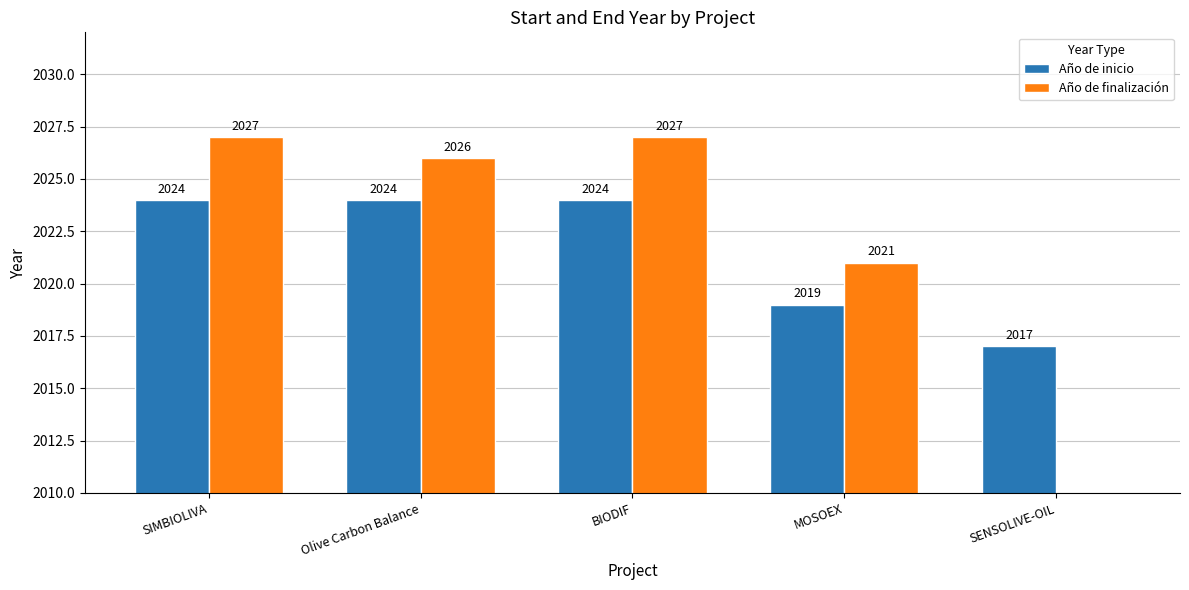

Reading left to right, list all the values displayed in this chart.

Año de inicio: 2024	2024	2024	2019	2017
Año de finalización: 2027	2026	2027	2021	0